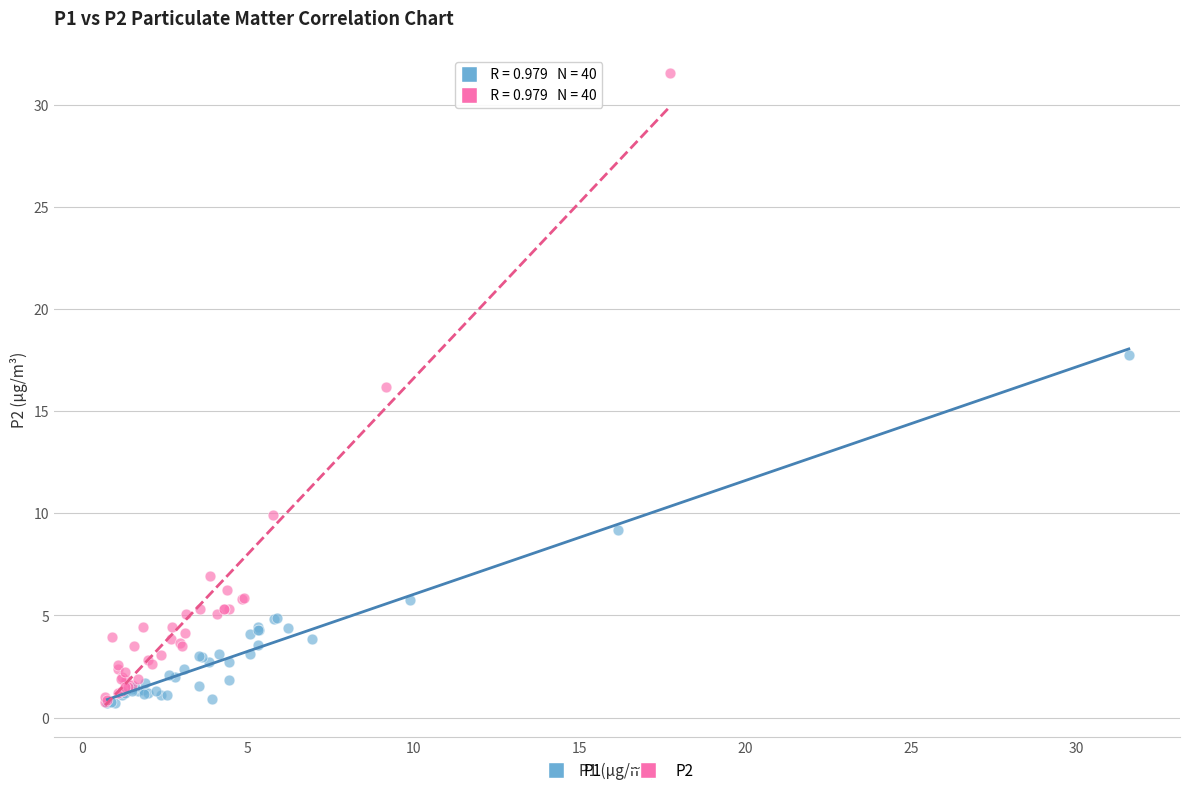

Which series reaches the maximum Y coordinate?

P2